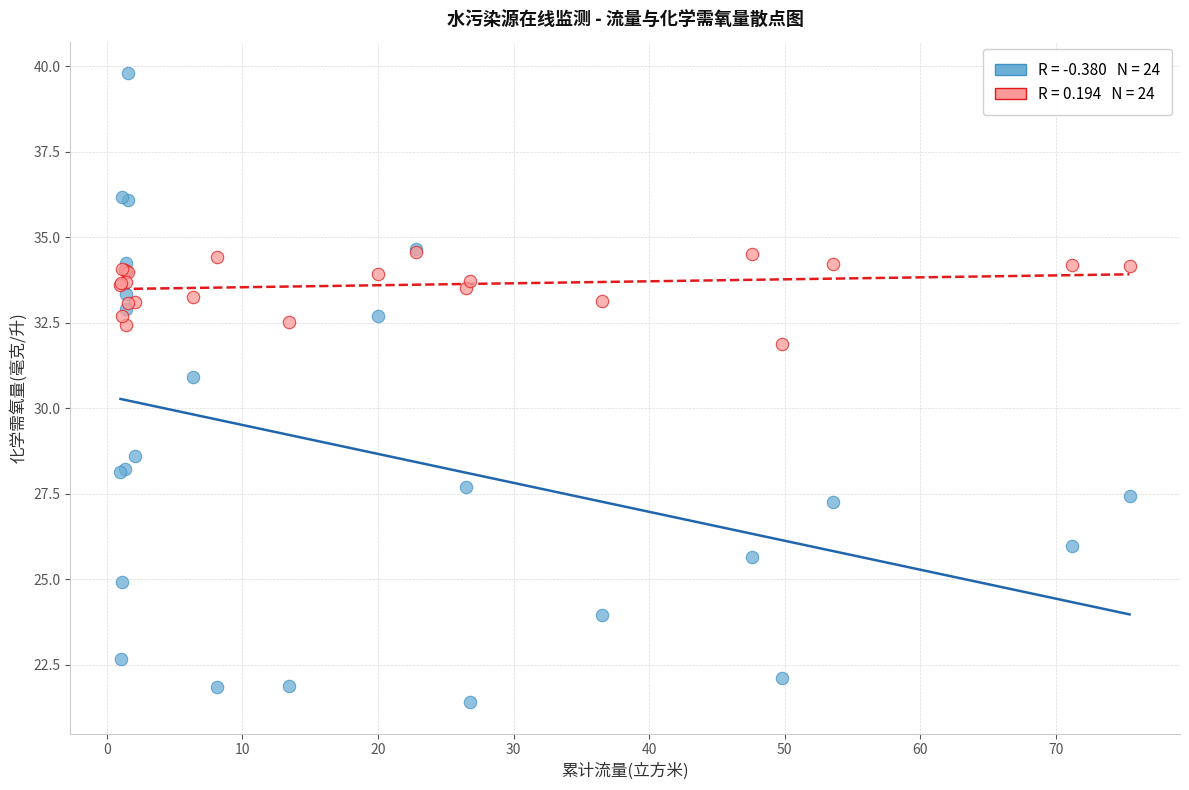

Across all series, what Y value is closest to 30?

30.9